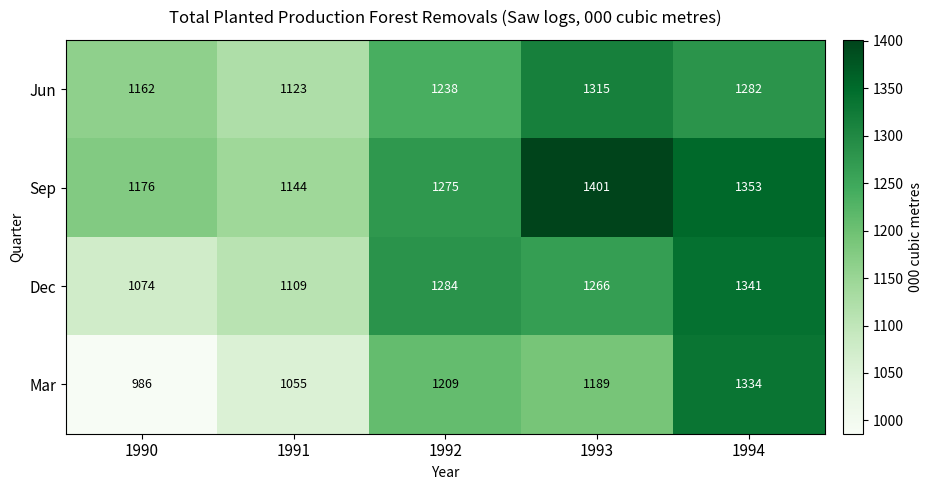

At which label is Mar closest to 1160?

1993